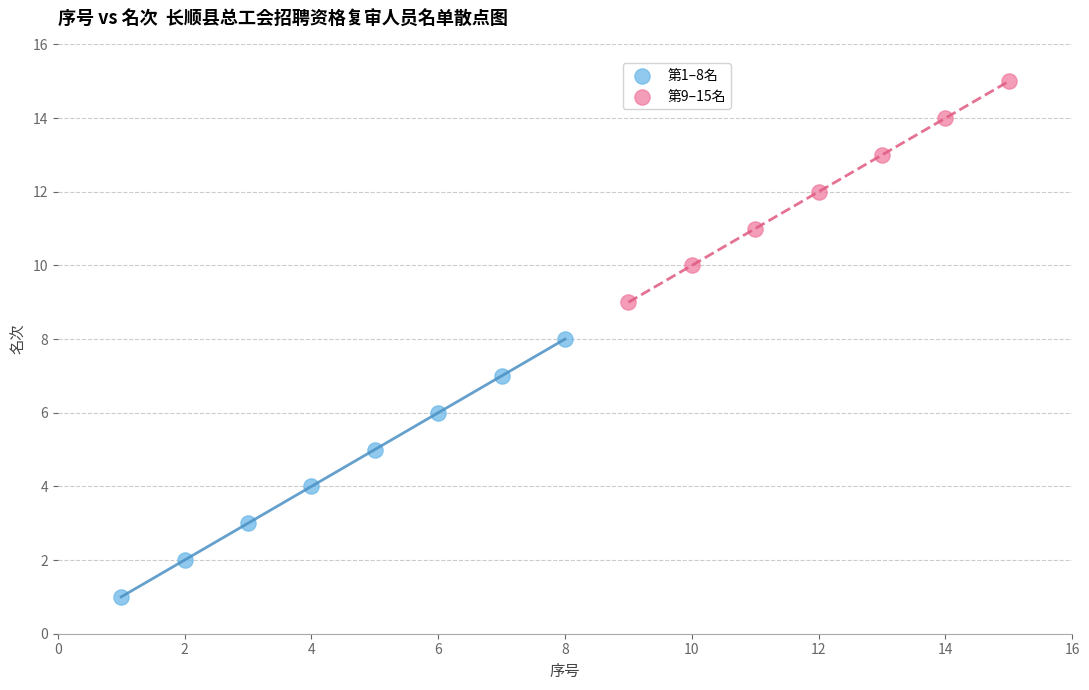

Which series contains the lowest Y value?

第1–8名